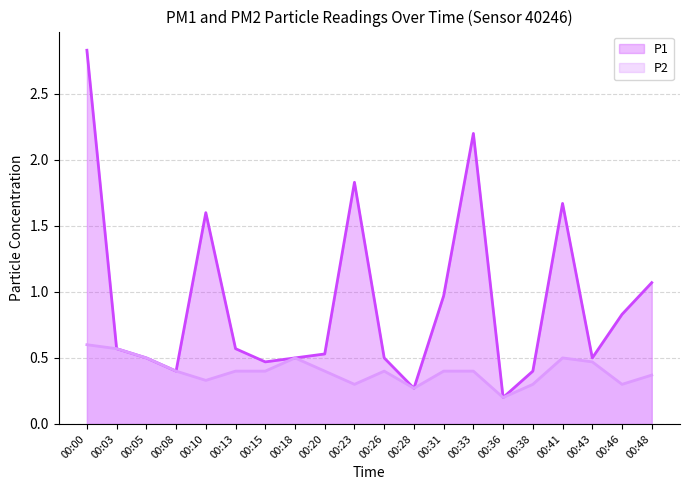

Rank the series by their maximum value, from lowest to highest.

P2, P1